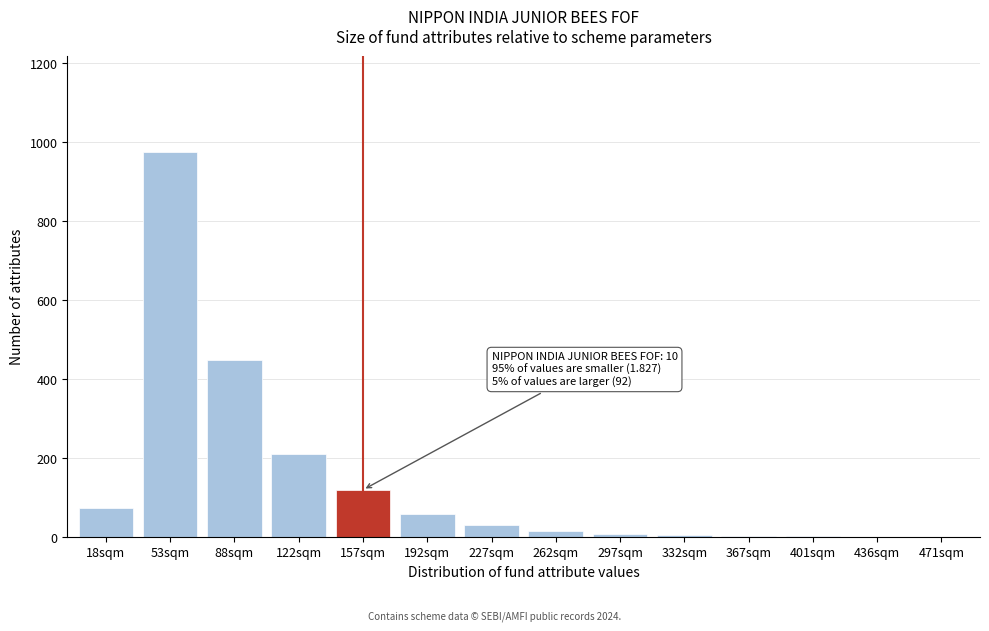

The value at 88sqm is 694. True or false?

False